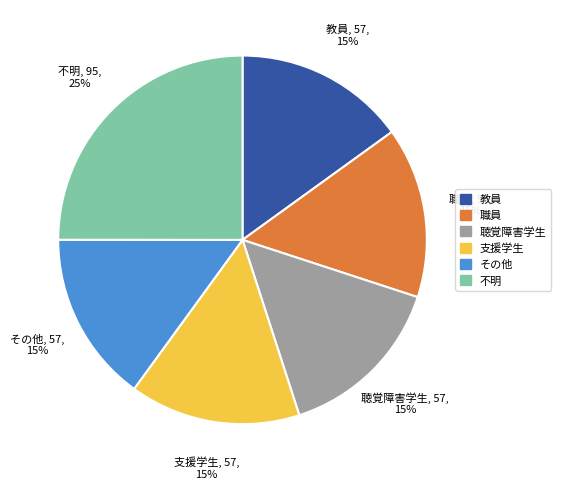

To the nearest percent, what is the difference between the largest and smallest slice percentages?

10%